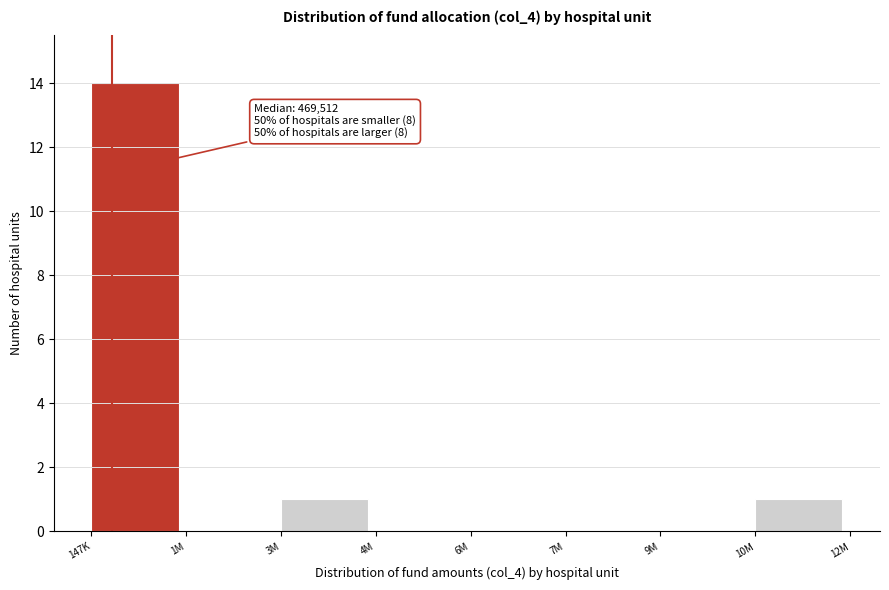

Reading left to right, what are all the values shown in this chart?

147K=14	1M=0	3M=1	4M=0	6M=0	7M=0	9M=0	10M=1